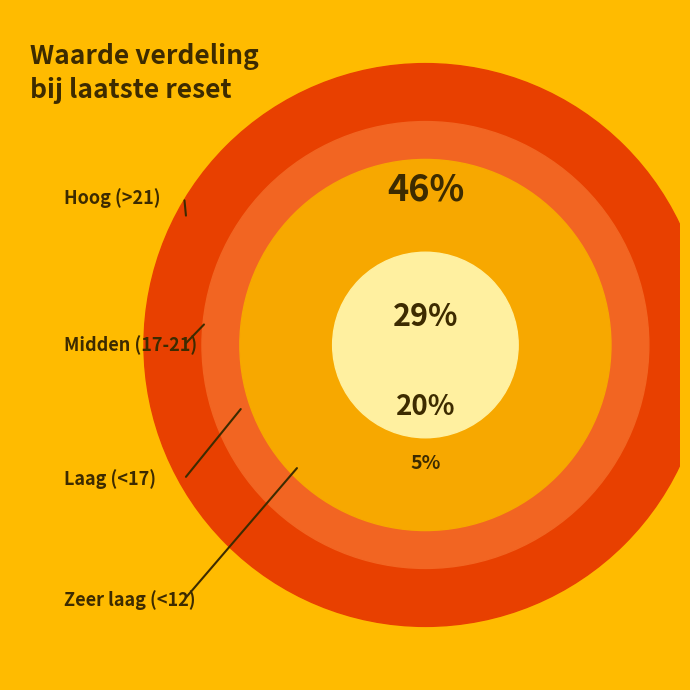

Is there a majority slice in this chart?

No